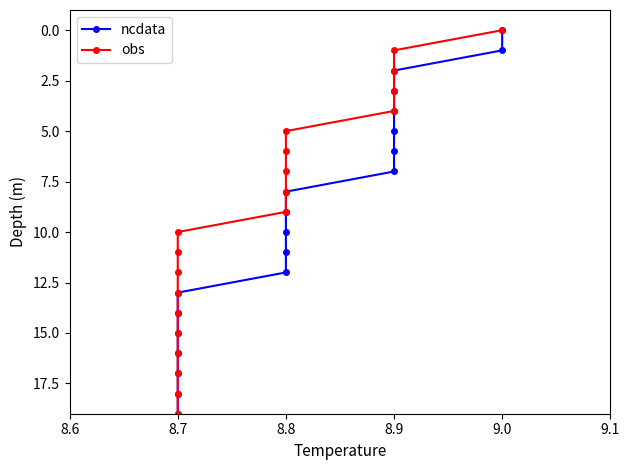

What is the label of the 1st point from the left?

9.0